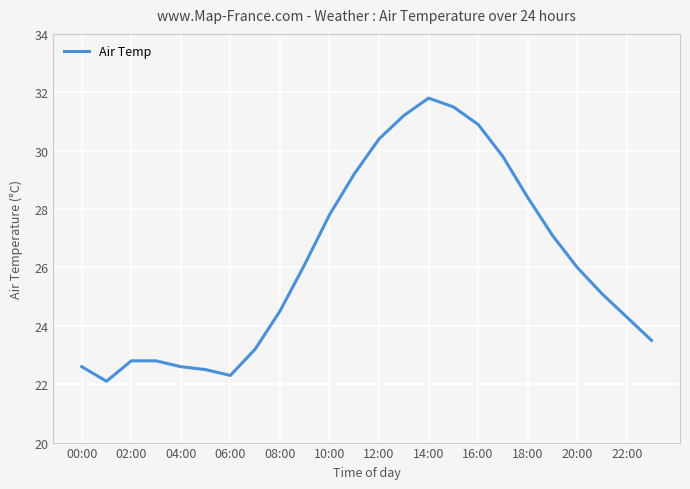

What is the smallest value displayed?

22.1